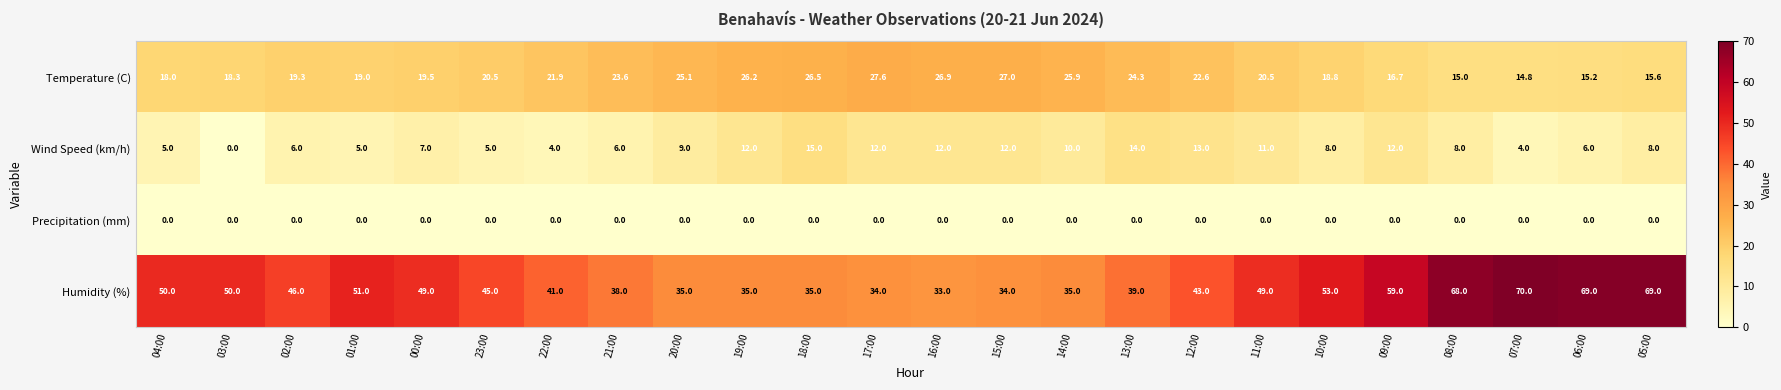

What is the difference between the Temperature (C) values at 09:00 and 18:00?

9.8